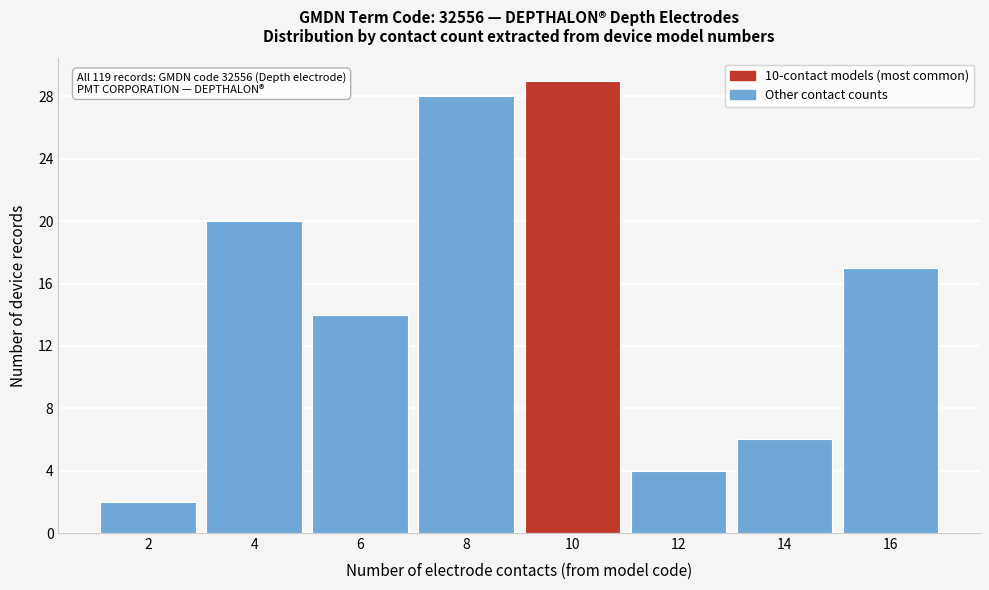

Which range on the x-axis has the tallest bar?

9 to 11